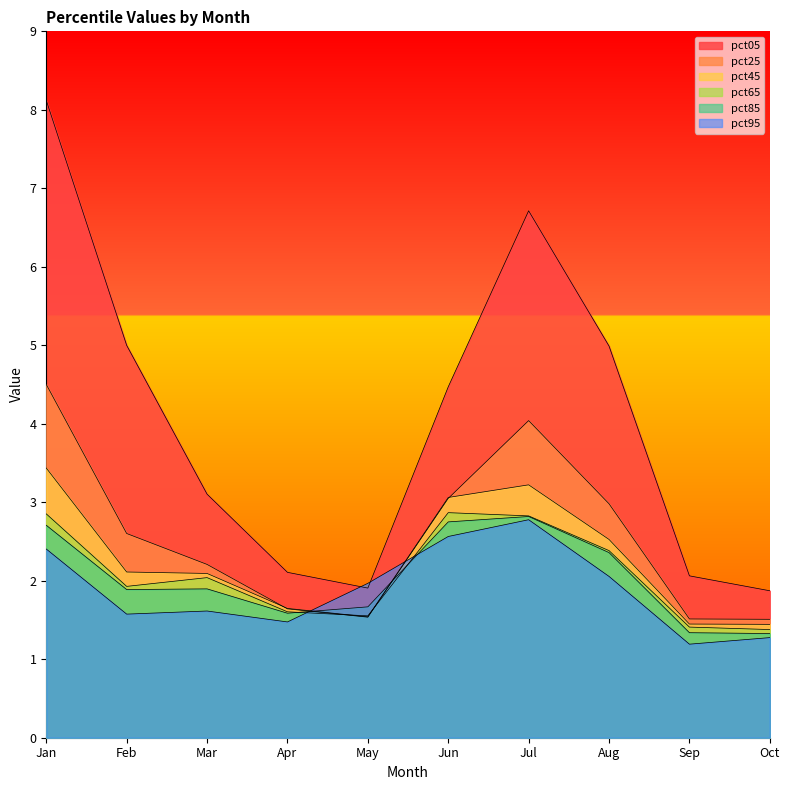

How many data points does each series have?

10